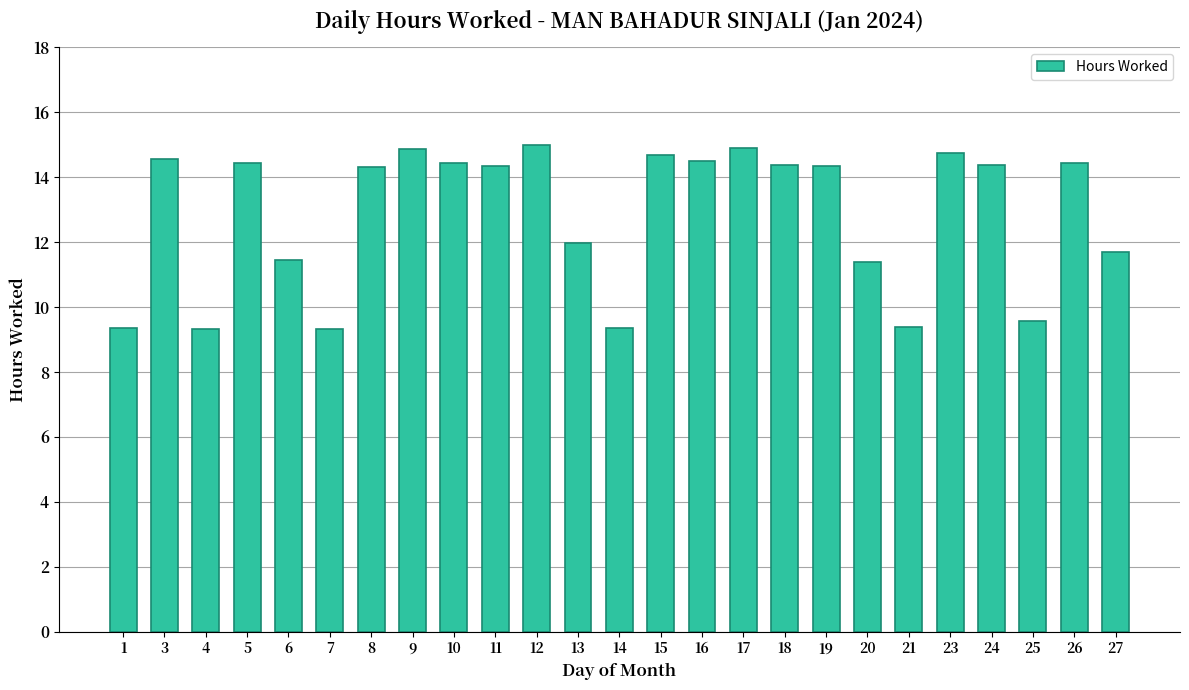

Approximately how many times larger is the value at 25 compared to 18?

0.7